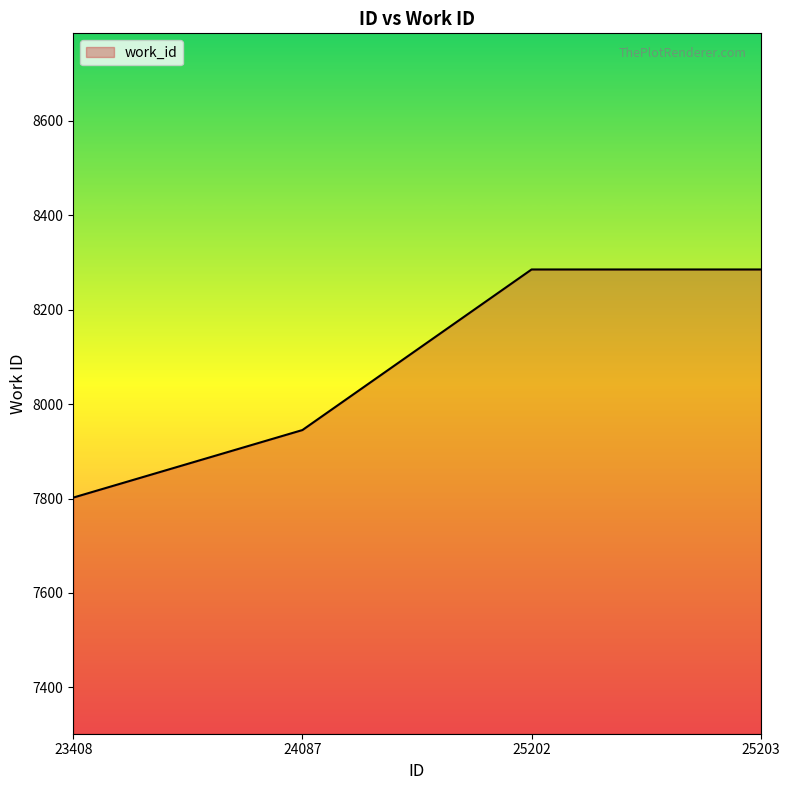

What is the average value?

8079